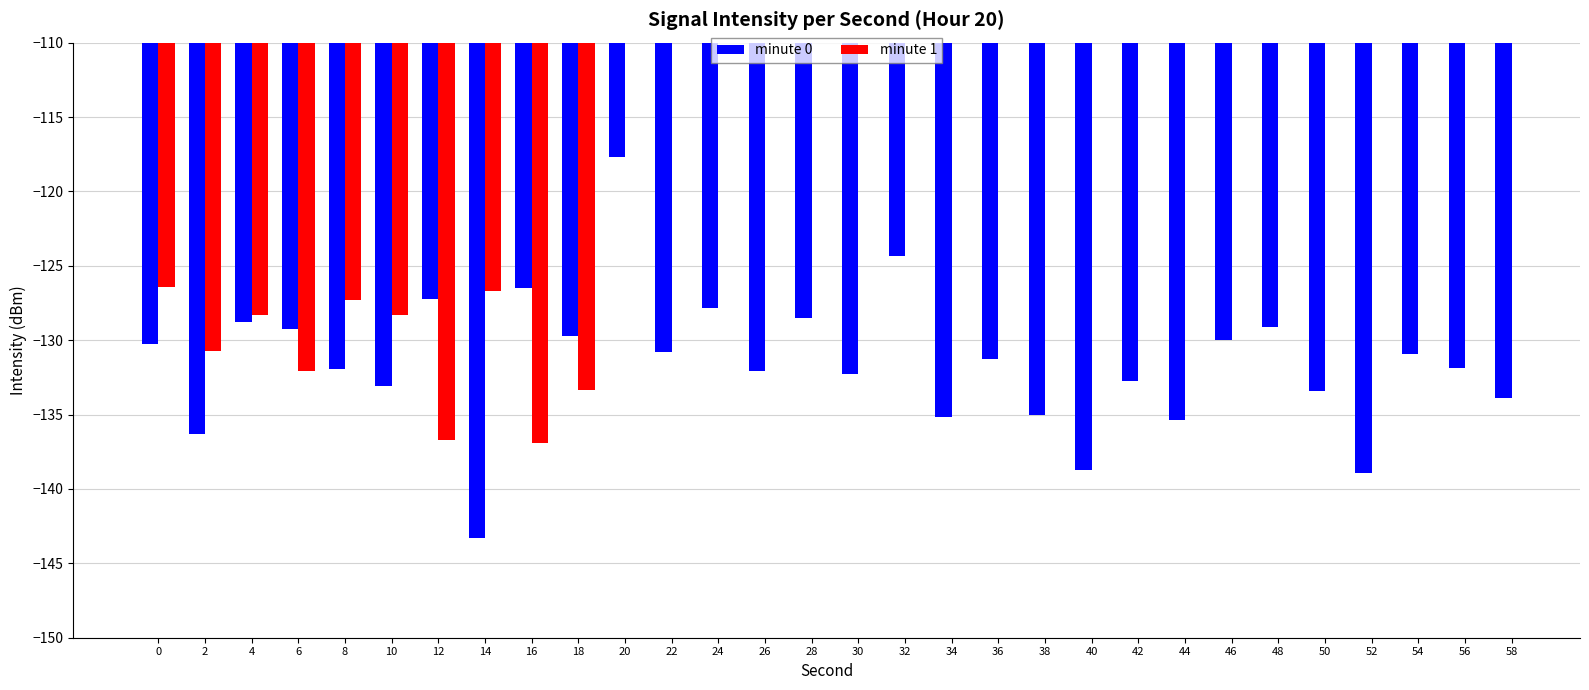

Is it true that minute 0 equals -193.2 at 26?

False